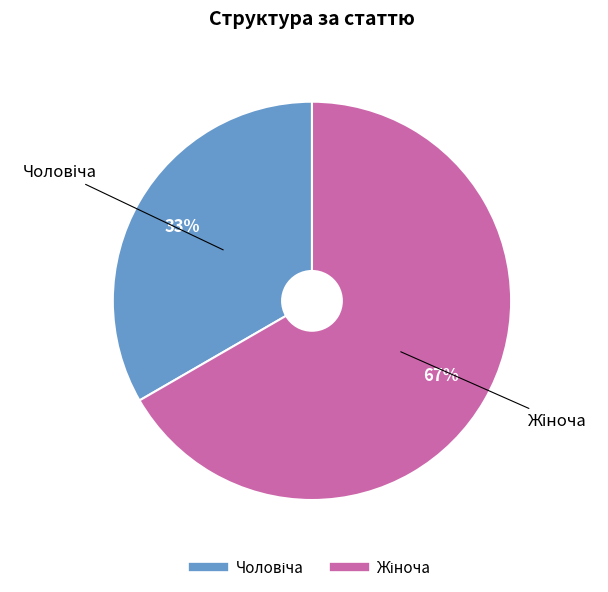

To the nearest percent, what is the average slice percentage?

50%